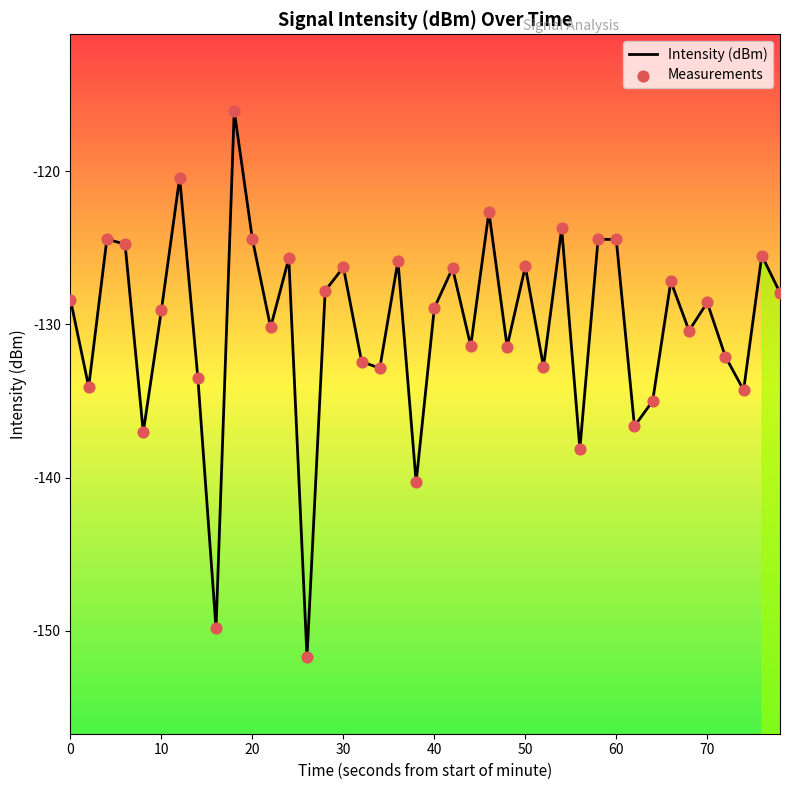

What is the highest value of the Intensity (dBm) series?

-116.1